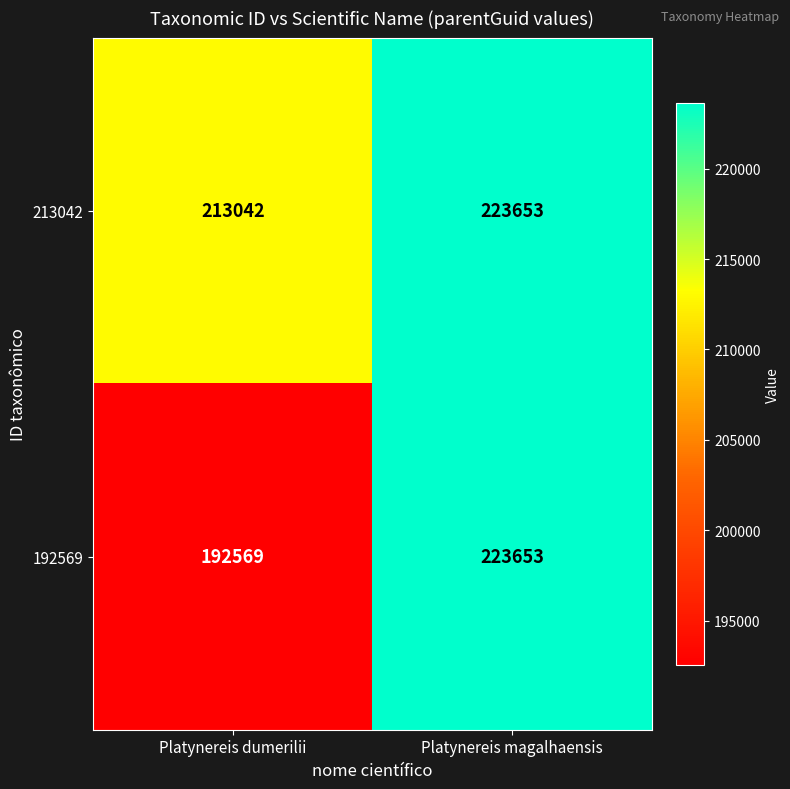

How many categories are shown in the chart?

2